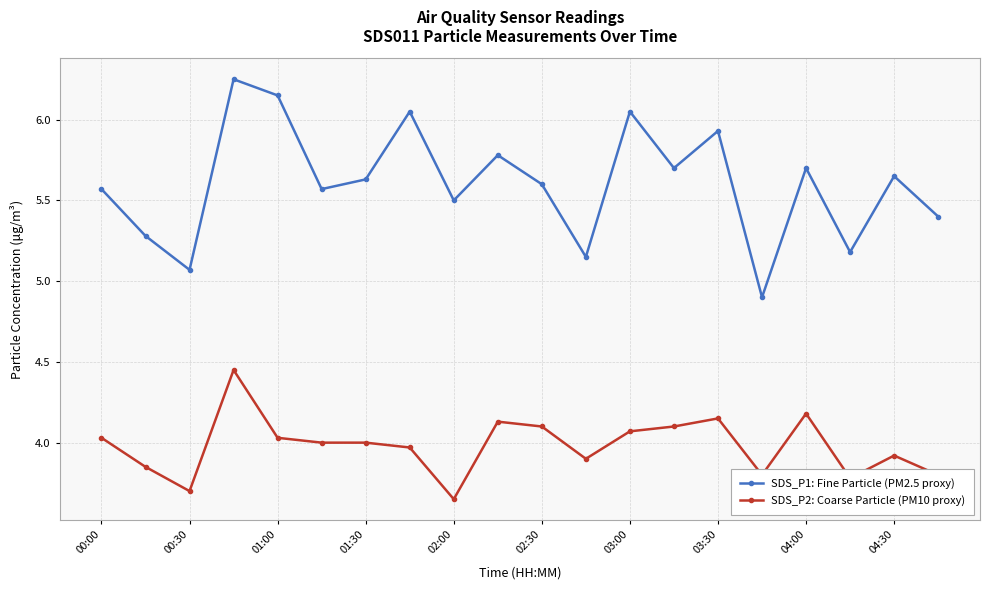

What is the difference between the maximum and minimum values in the SDS_P2: Coarse Particle (PM10 proxy) series?

0.8